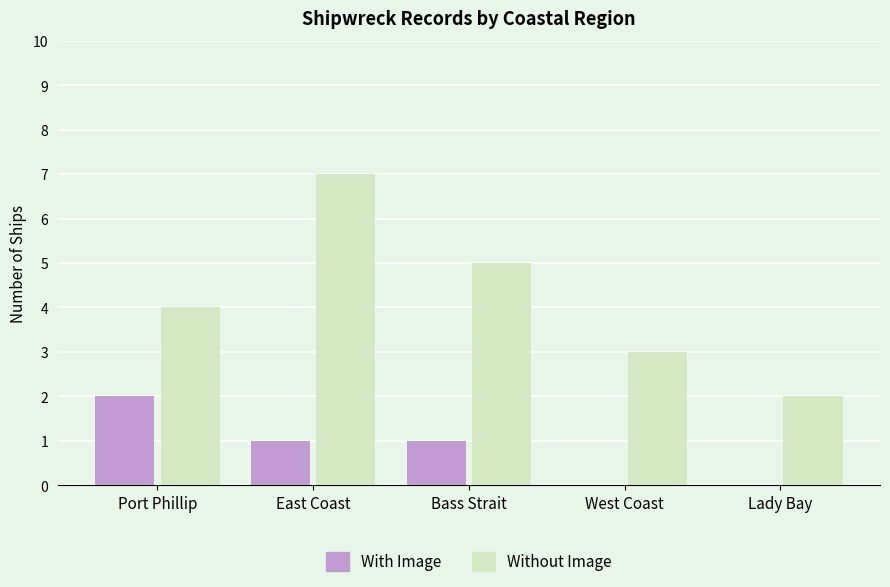

What is the average value of the Without Image series?

4